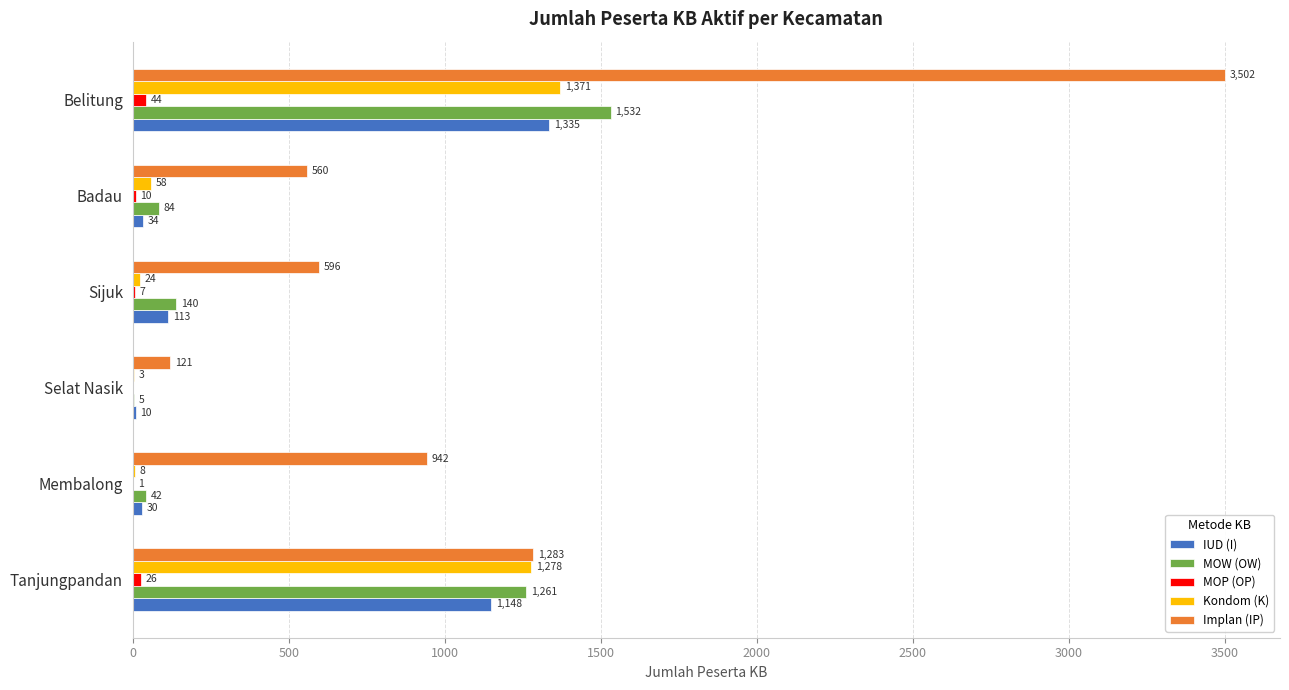

What is the sum of the MOW (OW) values at Tanjungpandan and Belitung?

2793